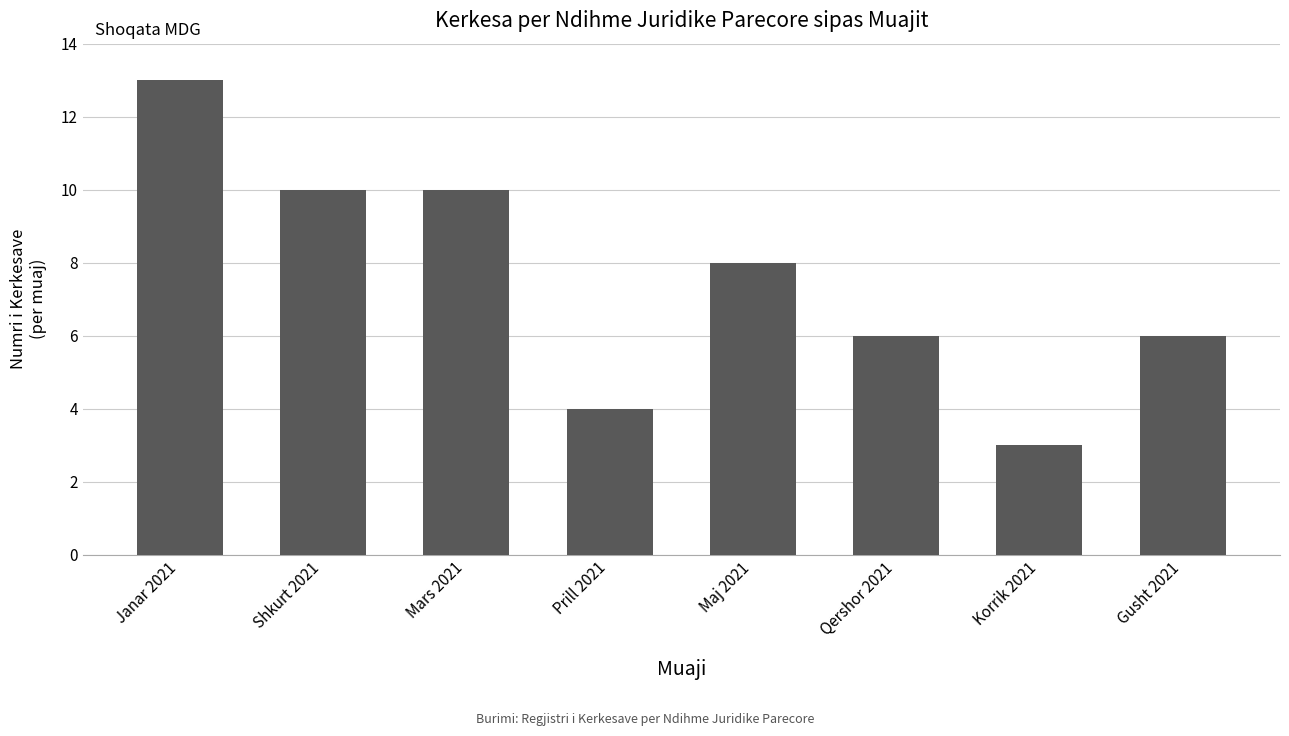

Approximately how many times larger is the value at Prill 2021 compared to Shkurt 2021?

0.4